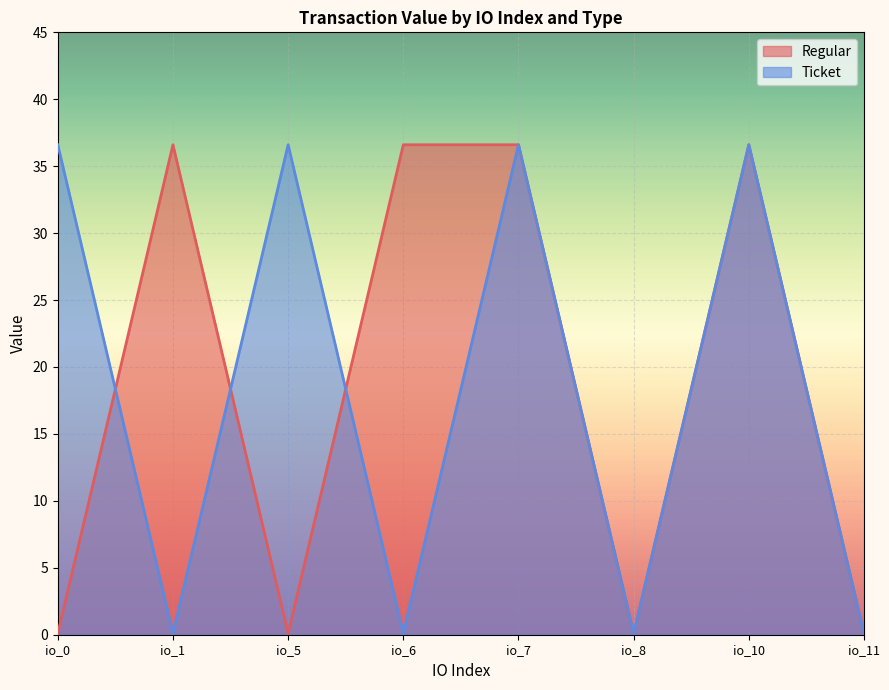

In Regular, how many points are higher than both neighbors (excluding endpoints)?

2